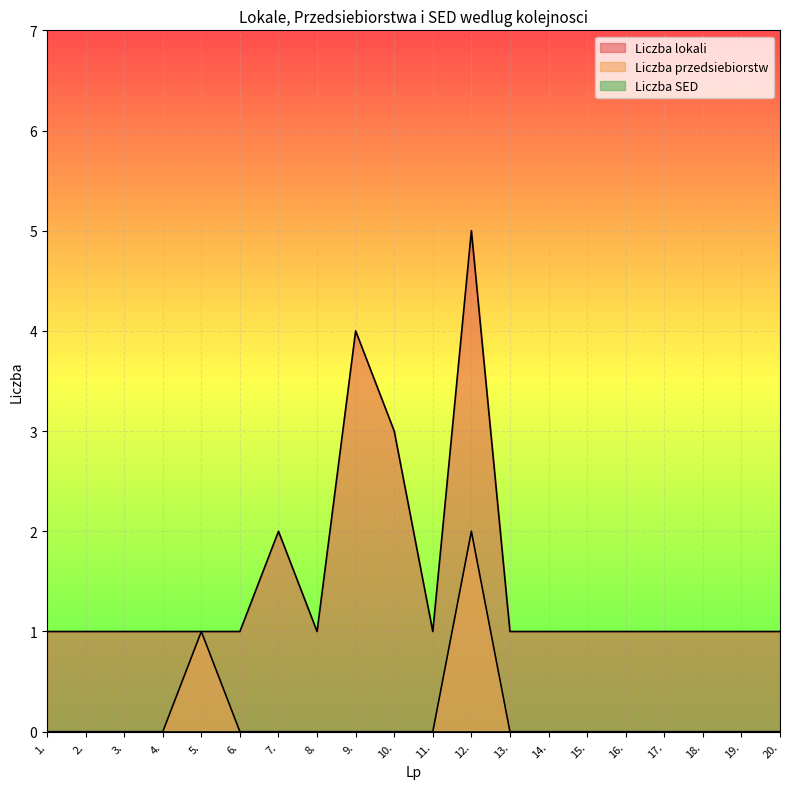

True or false: Liczba przedsiebiorstw and Liczba lokali cross at least once.

False